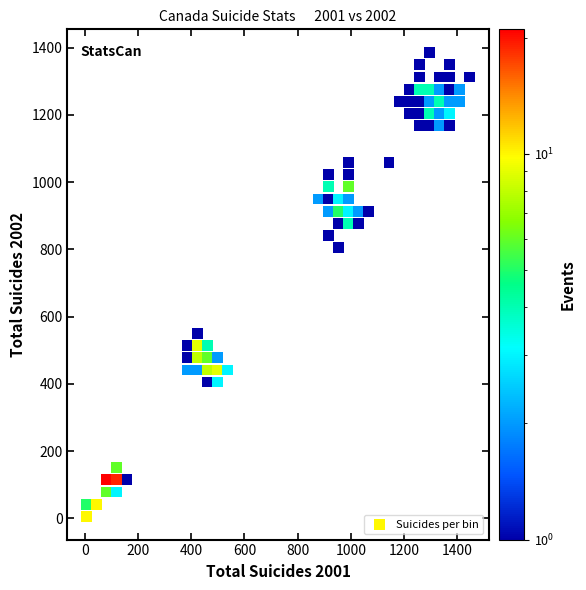

What Y value in the scatter plot is closest to 695?

804.5